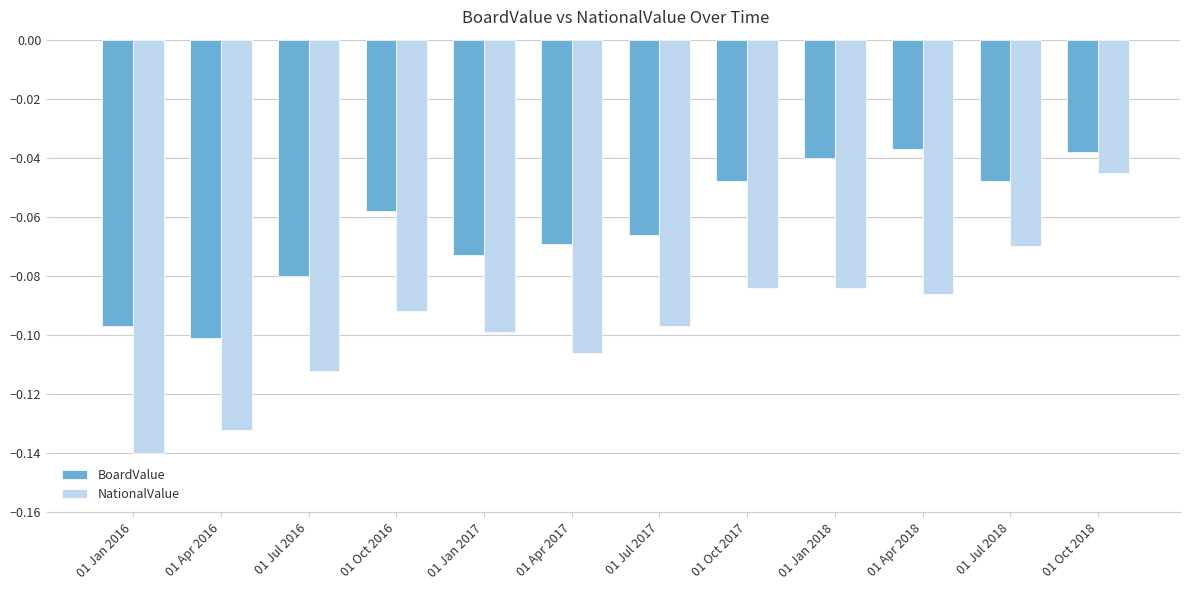

What is the label of the 12th bar from the left?

01 Oct 2018